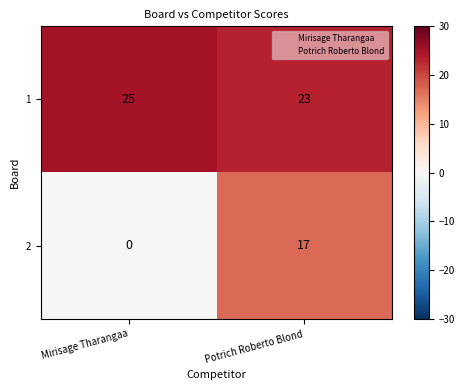

Is it true that 1 equals 25 at Mirisage Tharangaa?

True